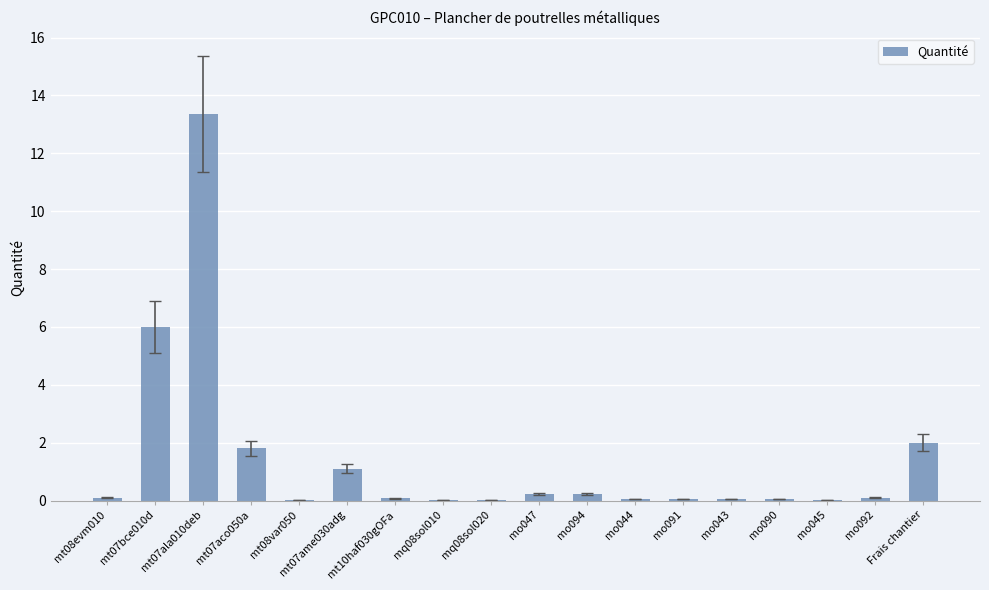

What is the sum of all values?

25.2